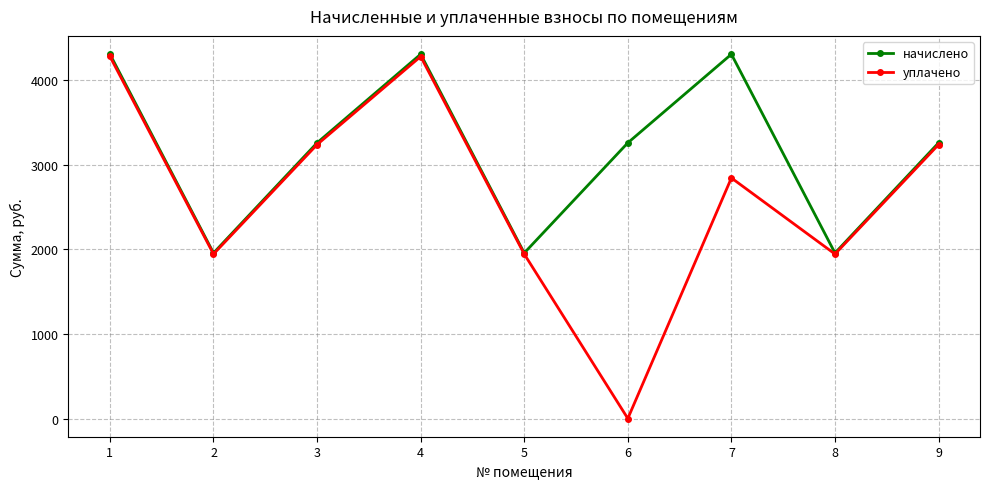

Which series changed the most between 8 and 9?

начислено